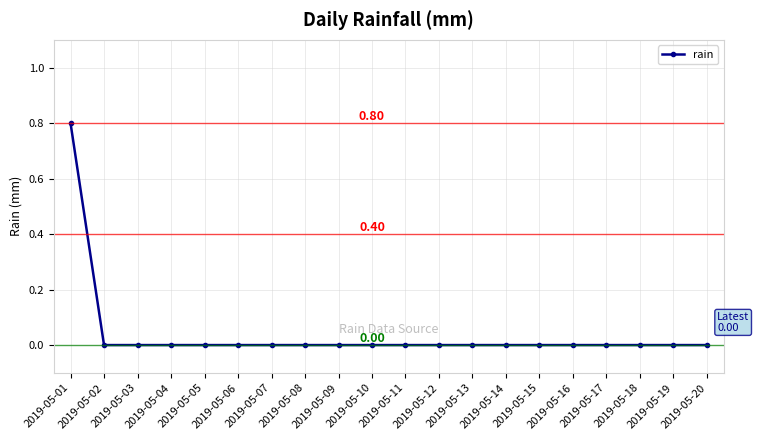

Is it true that the value at 2019-05-15 is 0.4?

False